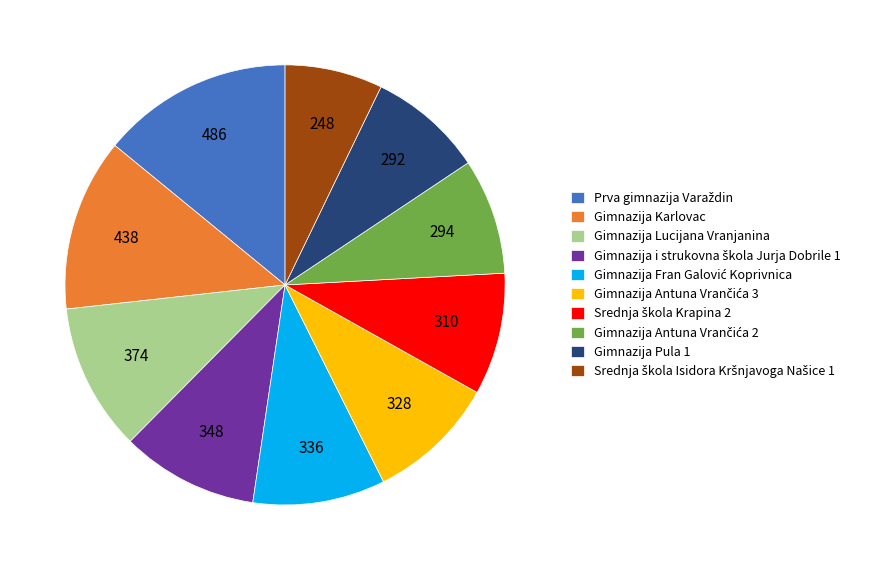

Is there a majority slice in this chart?

No